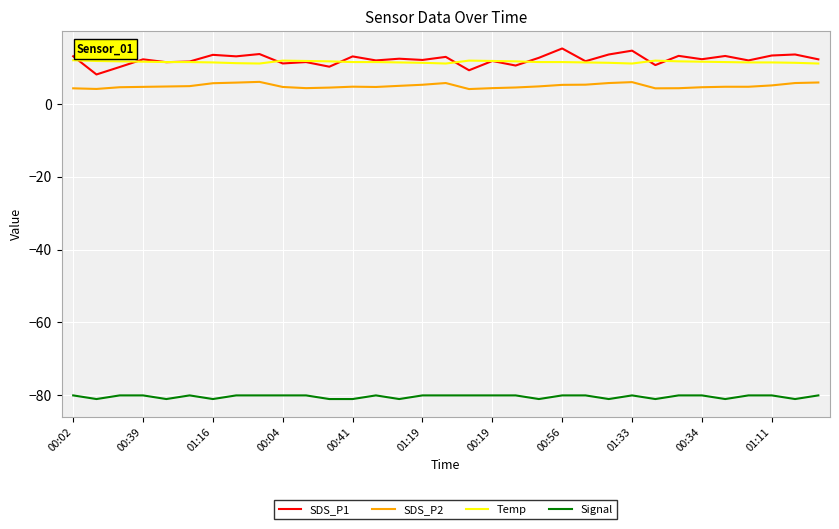

True or false: Signal and Temp intersect in this chart.

False